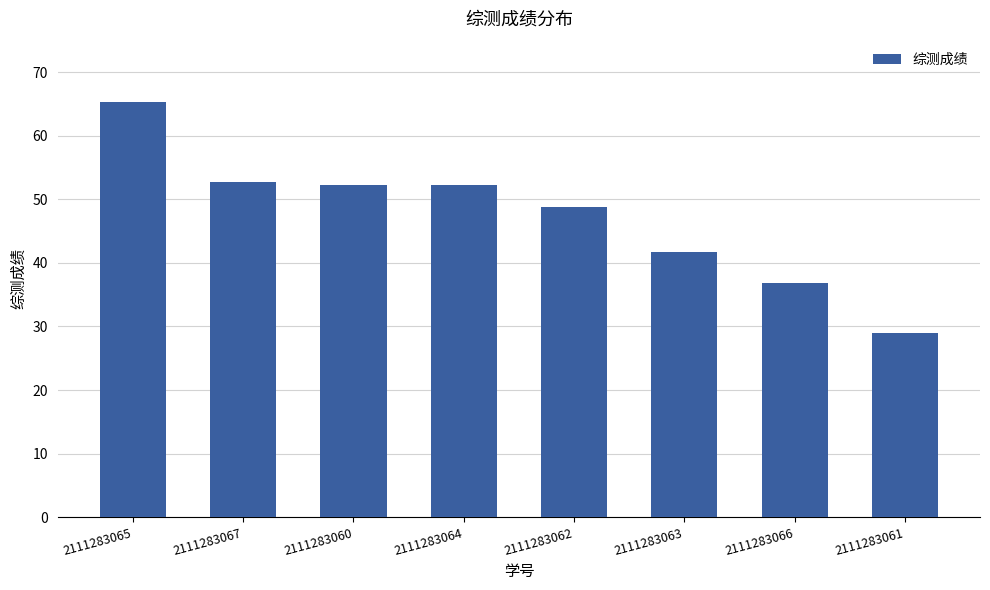

What value does the data have at 2111283066?

36.9